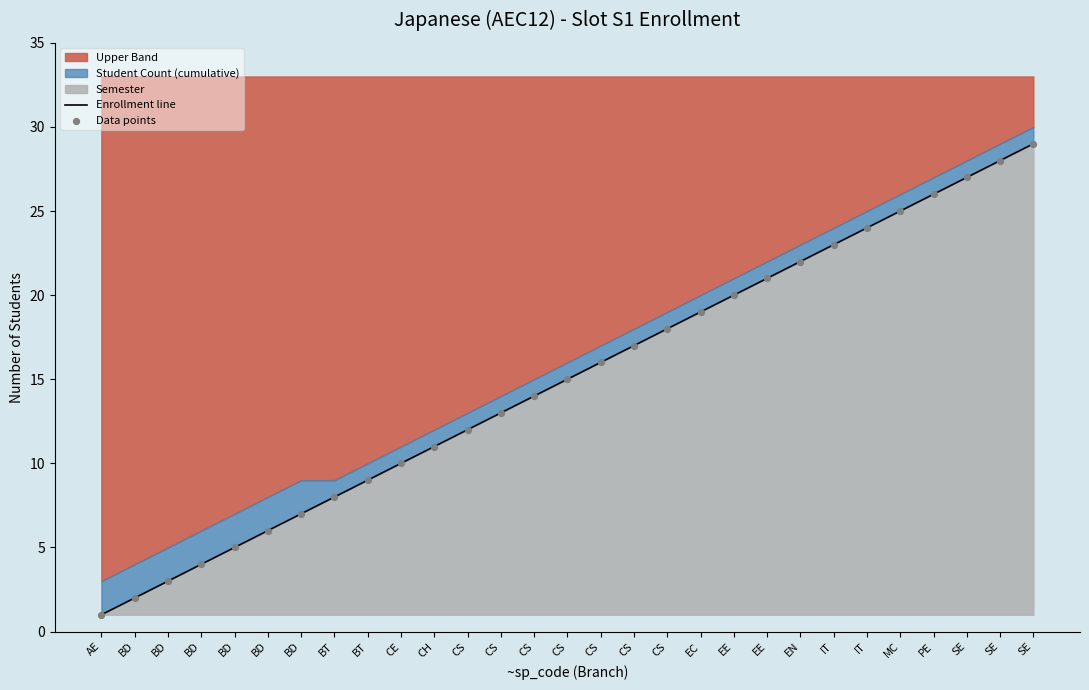

What is the total value across all series at CS?

24